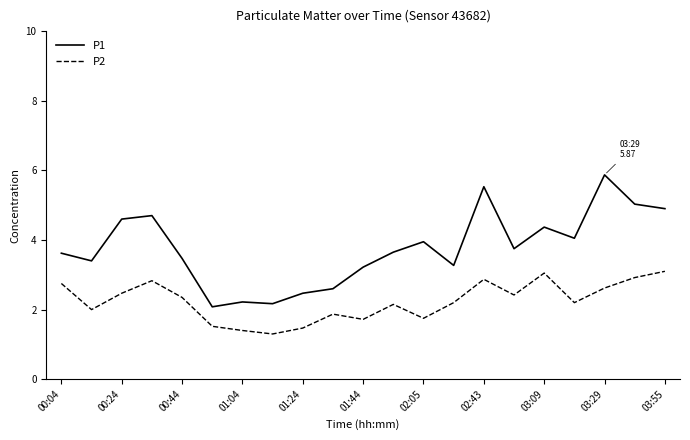

Which series has the widest spread of values?

P1